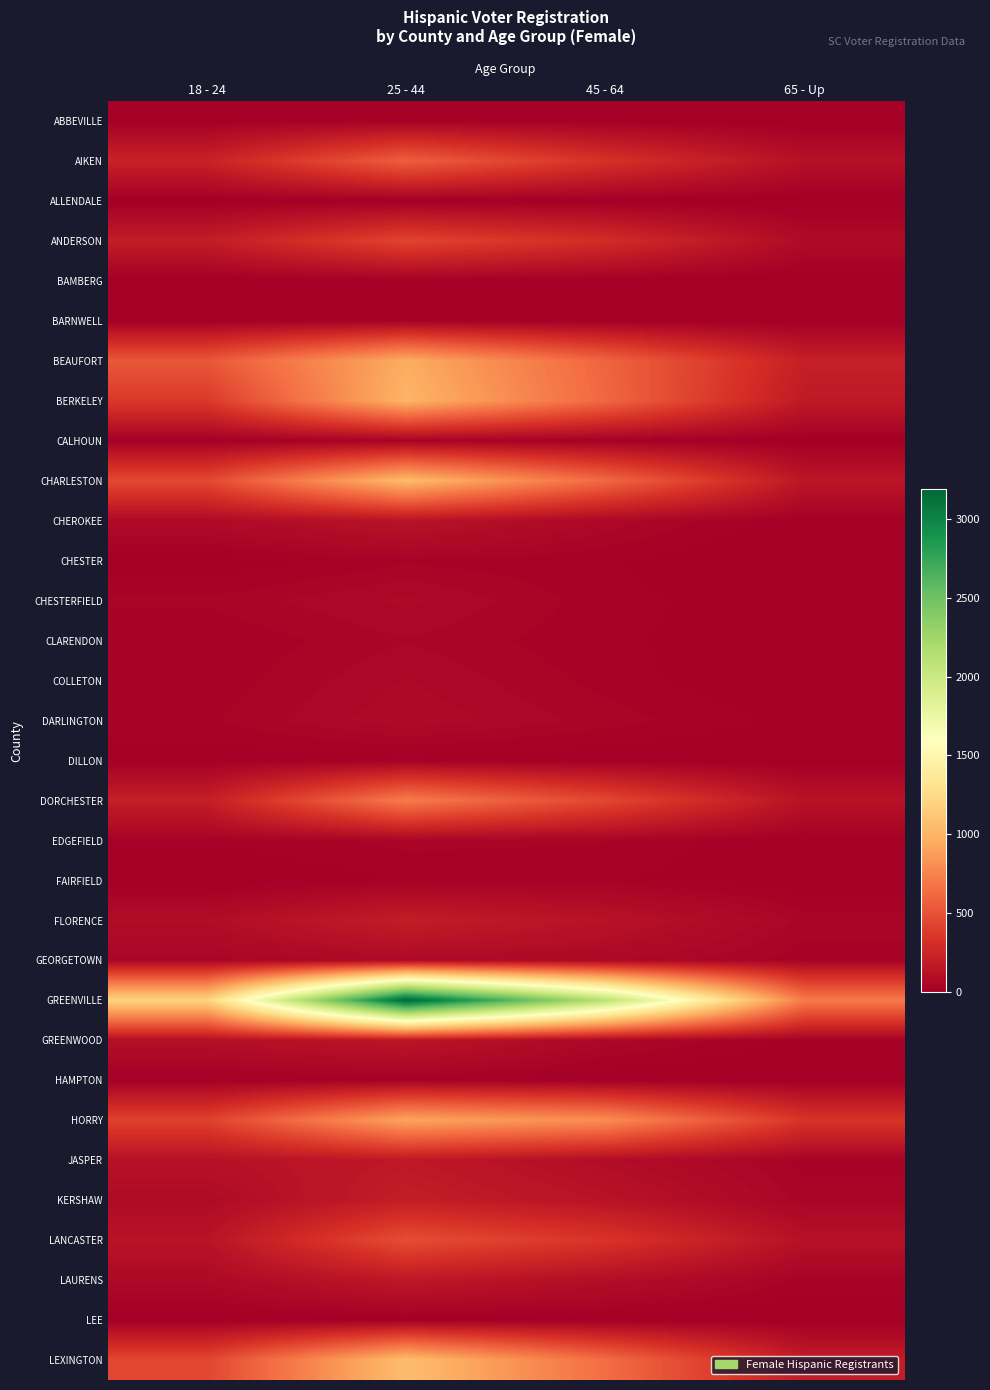

Count the number of categories in the chart.

4